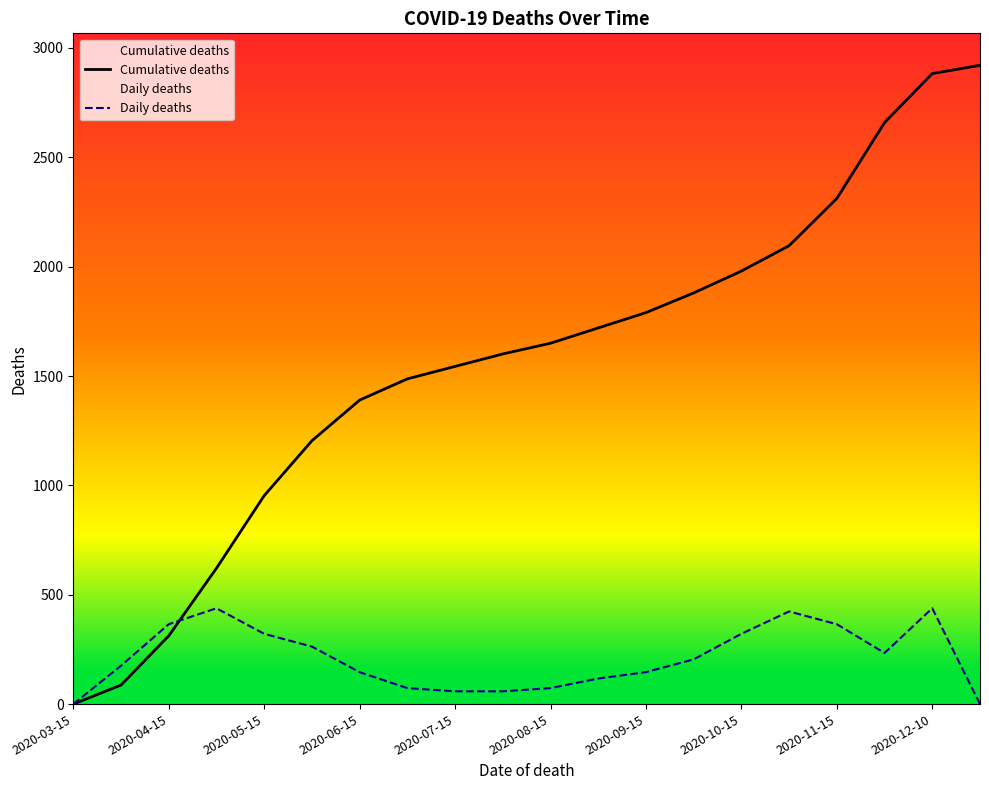

Which series has the largest range (max minus min)?

Cumulative deaths